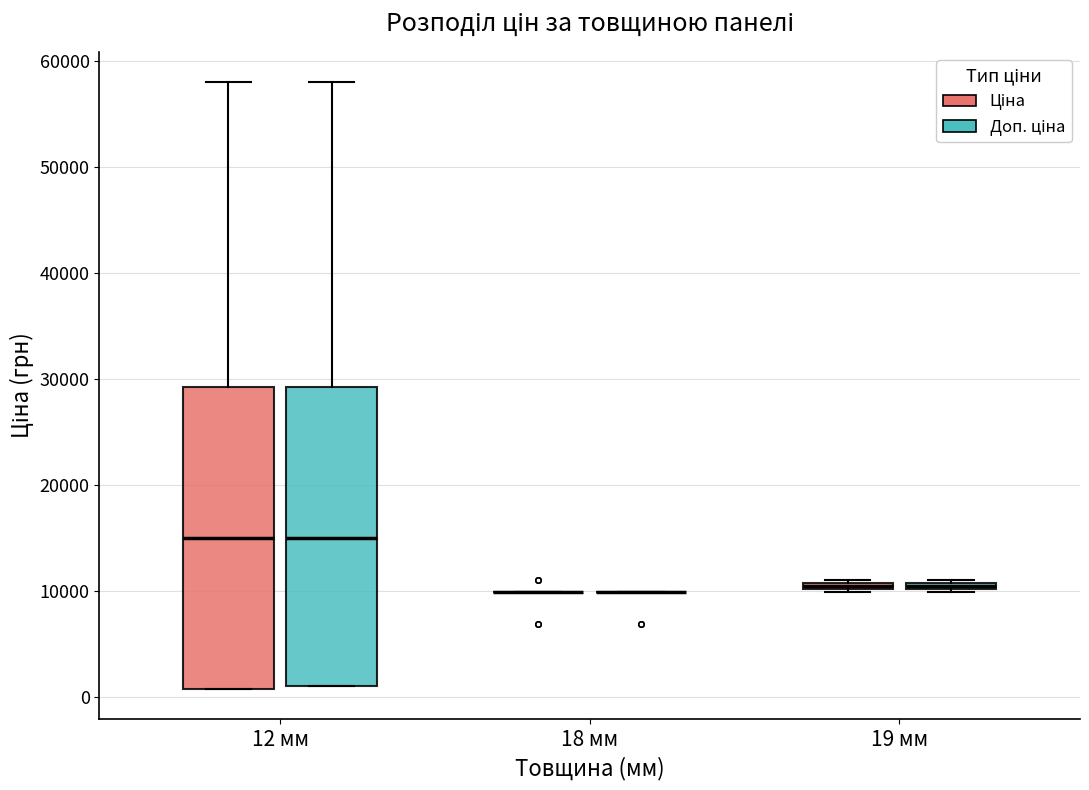

Where is the lower edge of the box for 19 мм (Ціна) on the y-axis? The values are not printed on the chart, so give them approximately, as read against the axis.

10000